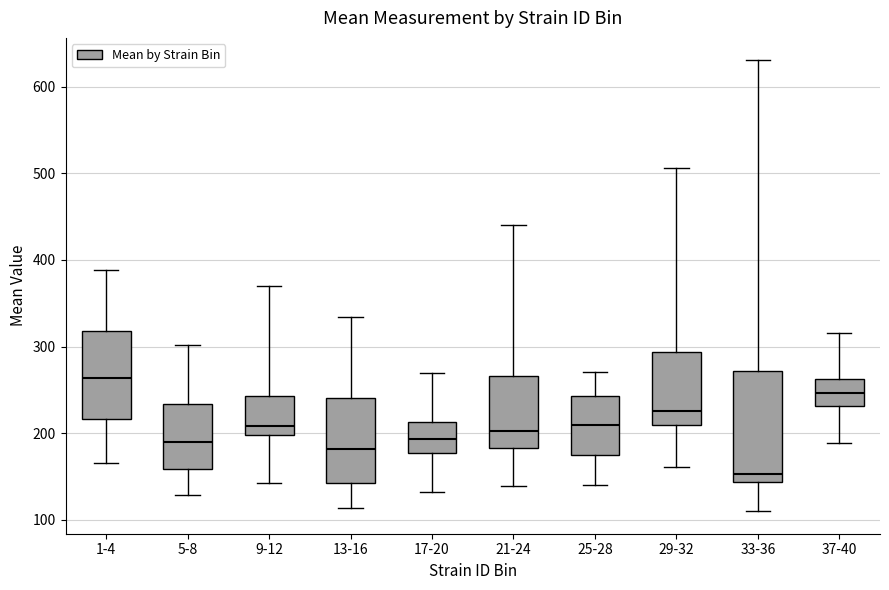

Which box has the lowest median line?

33-36